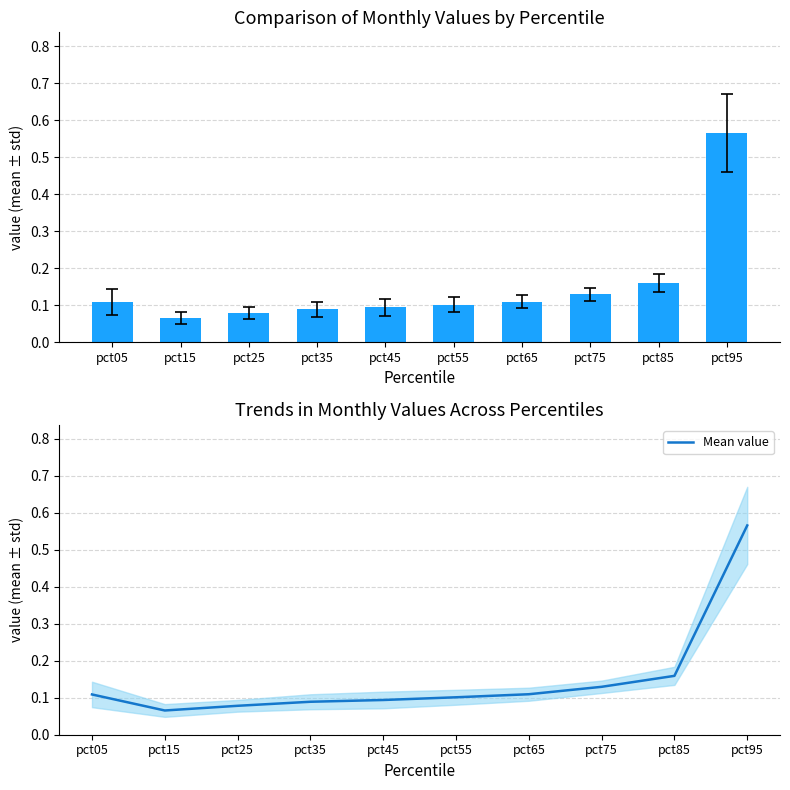

List the labels in order of value, largest first.

pct95, pct85, pct75, pct65, pct05, pct55, pct45, pct35, pct25, pct15